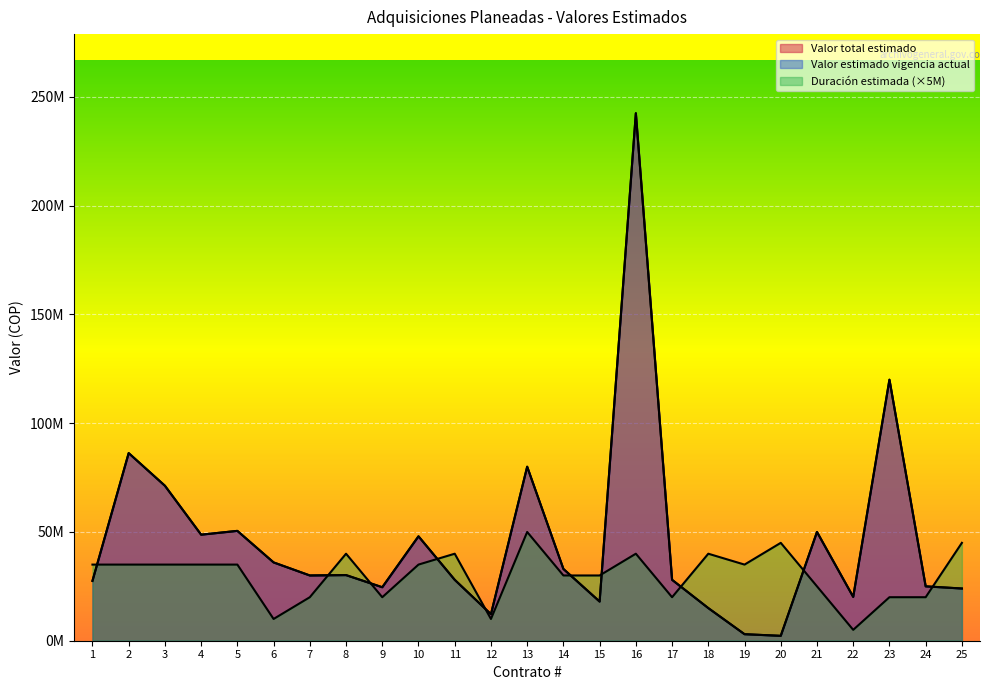

How many lines are shown in the chart?

3